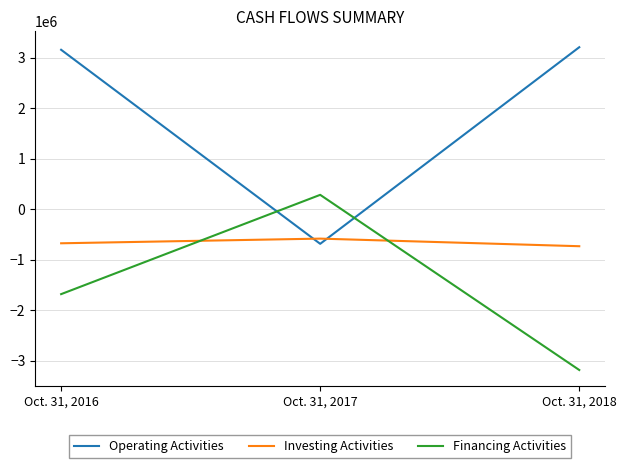

Is it true that Financing Activities equals -1683205 at Oct. 31, 2016?

True